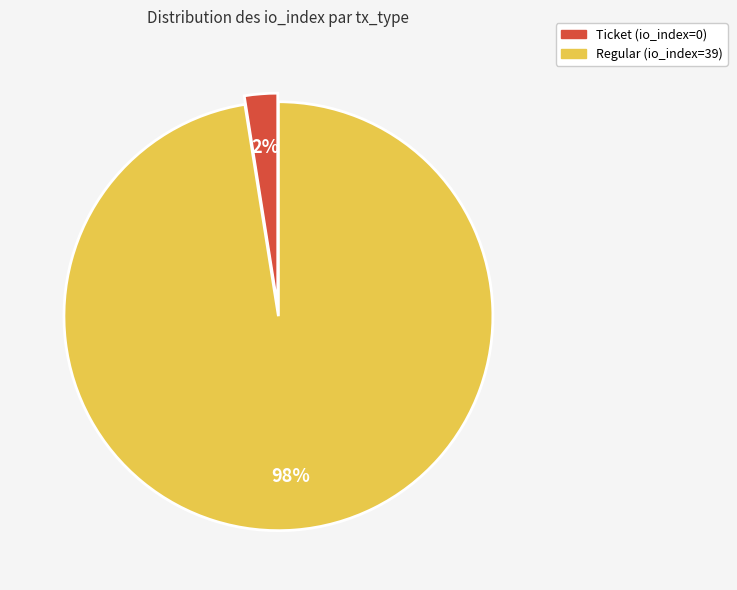

Which slice is the largest?

Regular (io_index=39)